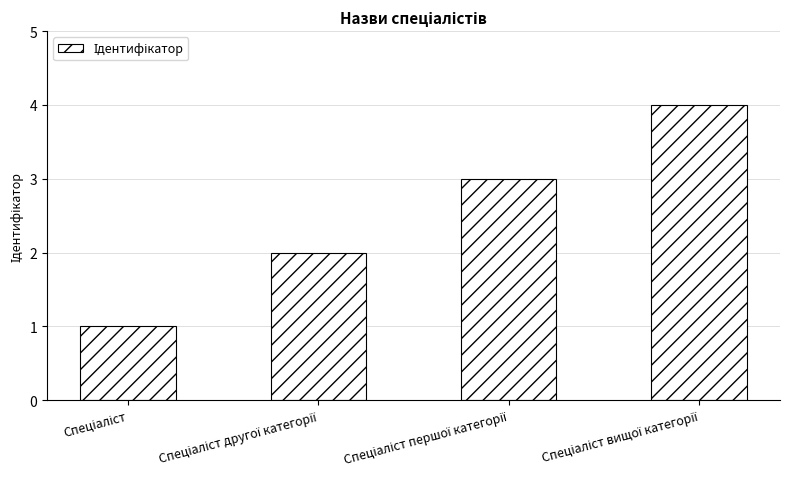

What is the maximum value shown in the chart?

4